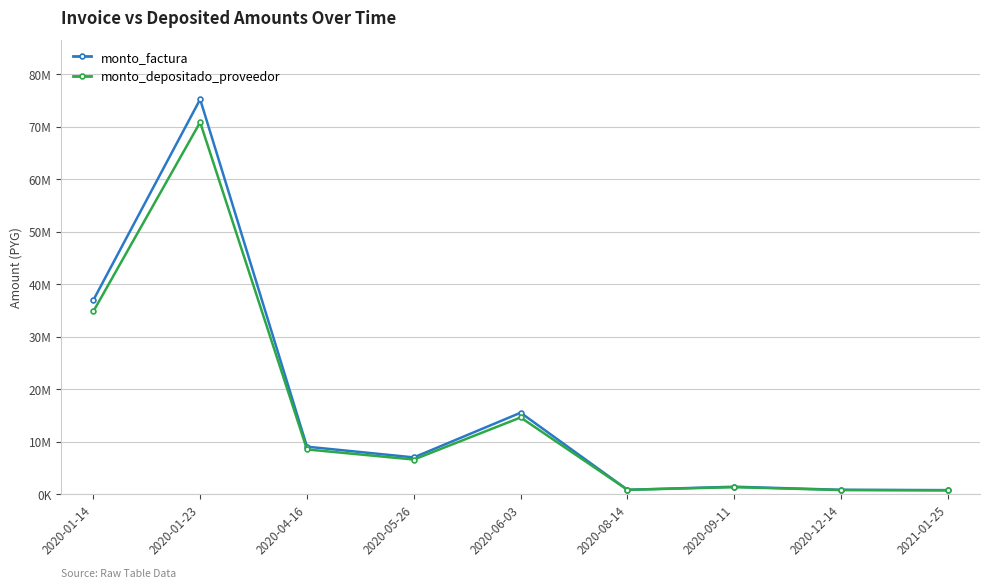

Between 2020-01-14 and 2020-04-16, which is larger?

2020-01-14